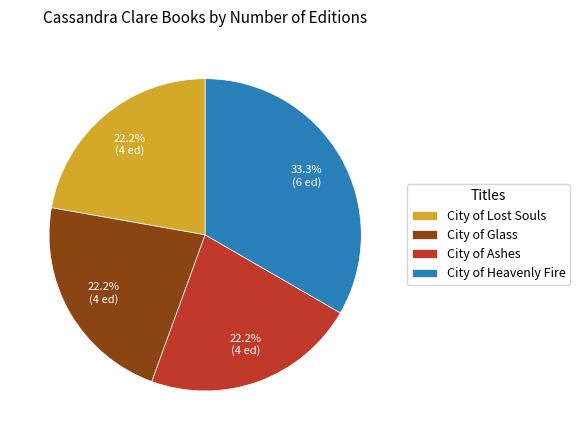

How many slices are in this pie chart?

4